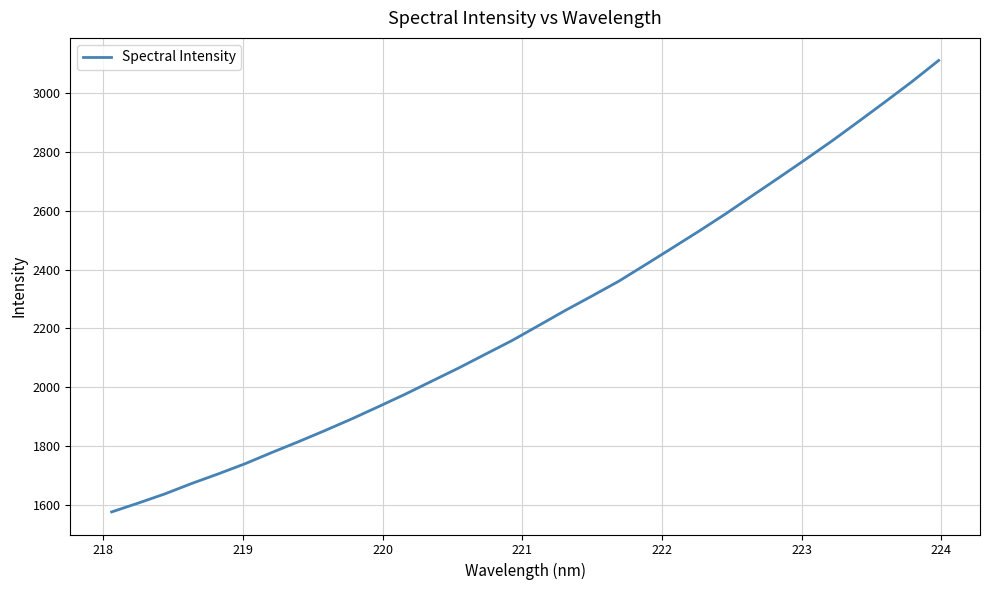

Count the number of values greater than 2210.

16